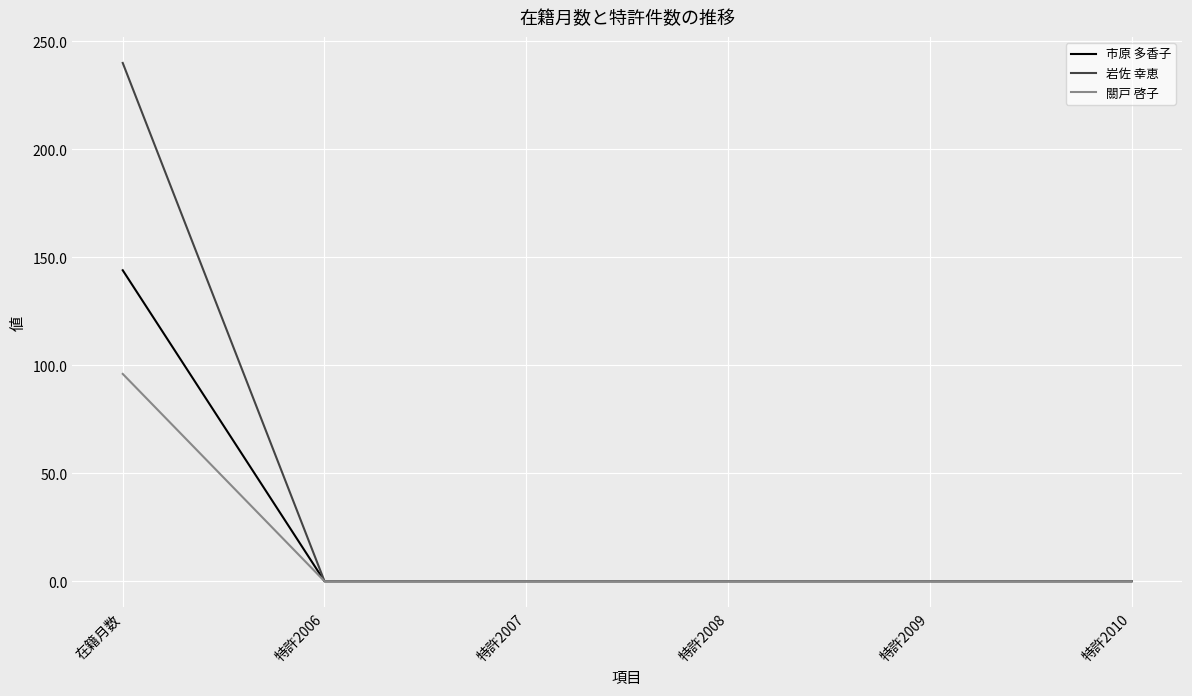

Is the value of 關戸 啓子 at 特許2007 greater than the value of 岩佐 幸恵 at 在籍月数?

No